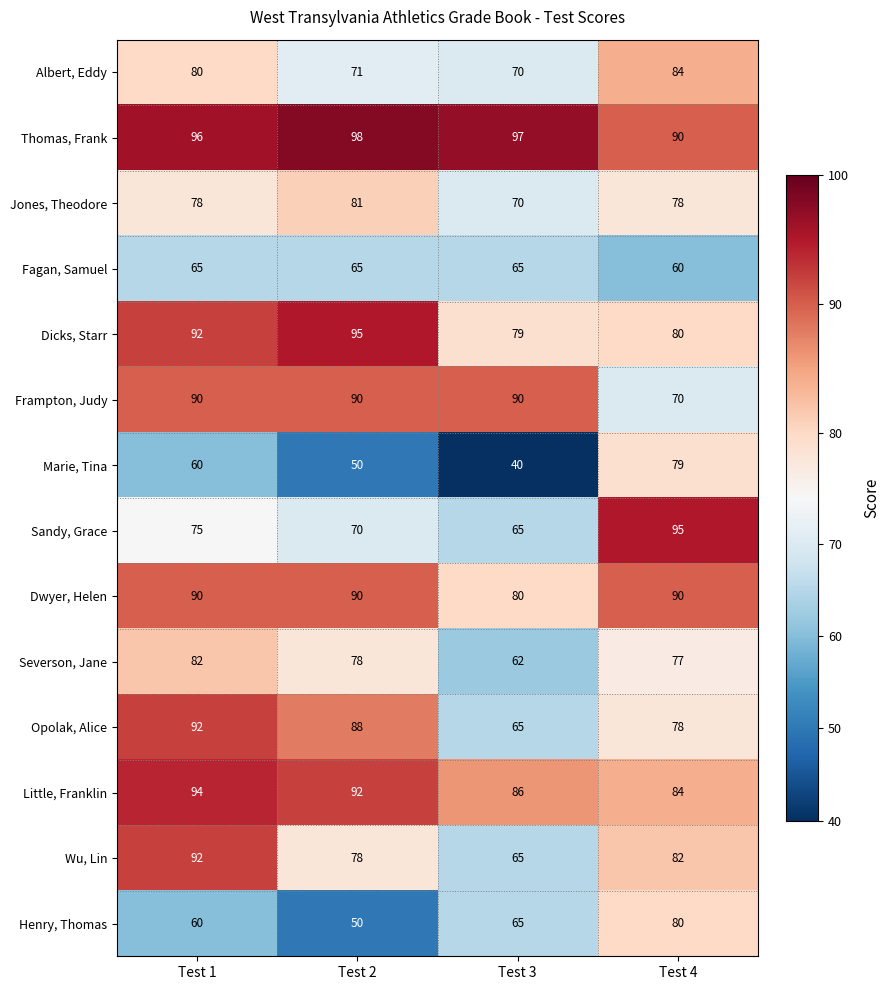

How many series are shown in this chart?

14